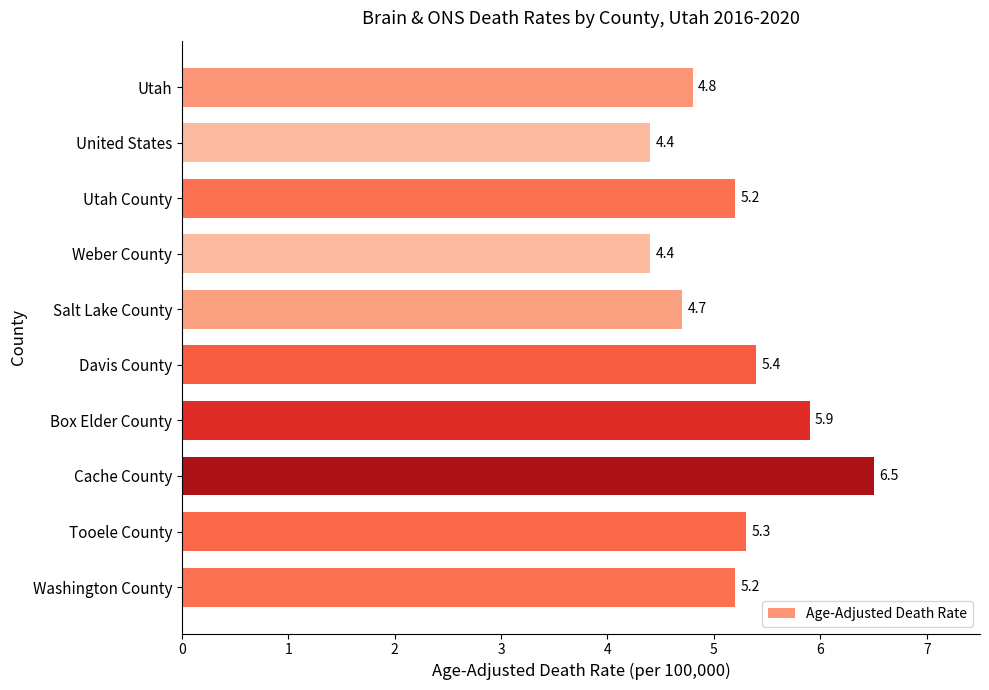

What is the minimum value shown in the chart?

4.4